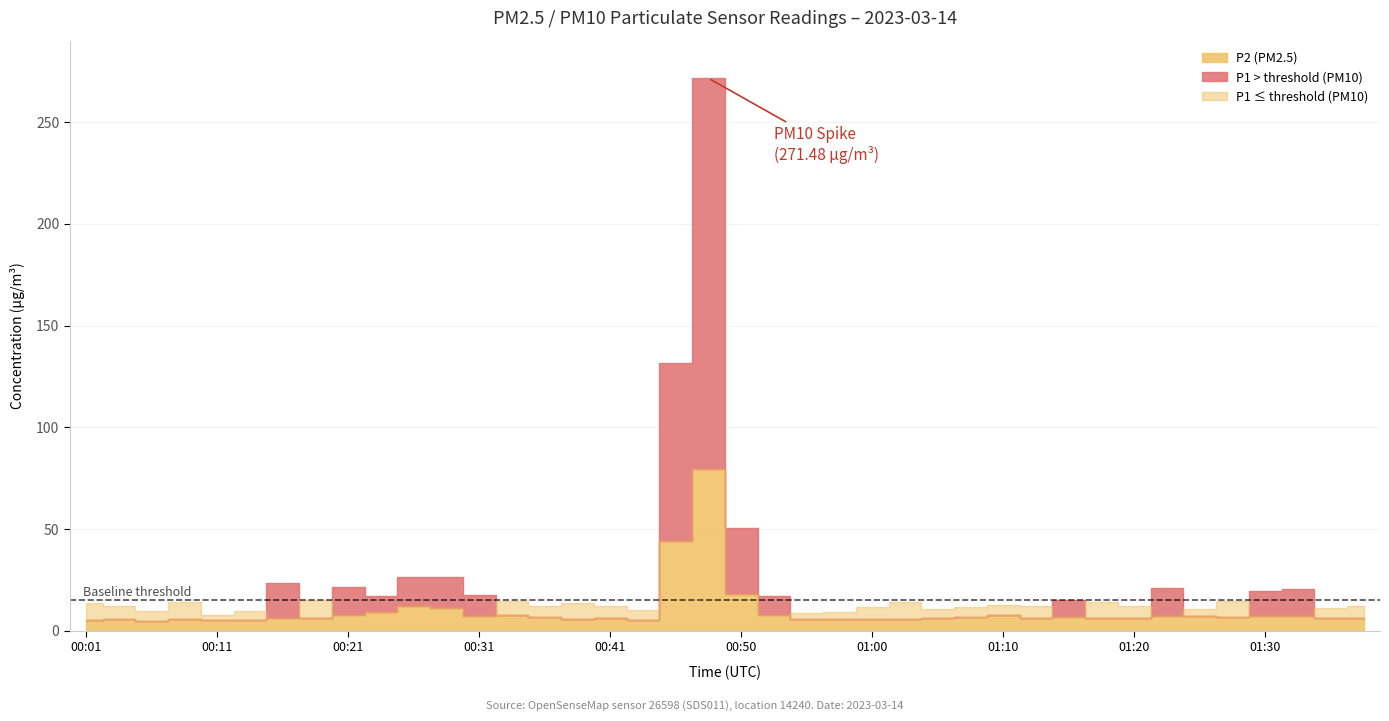

True or false: P2 and P1 cross at least once.

False